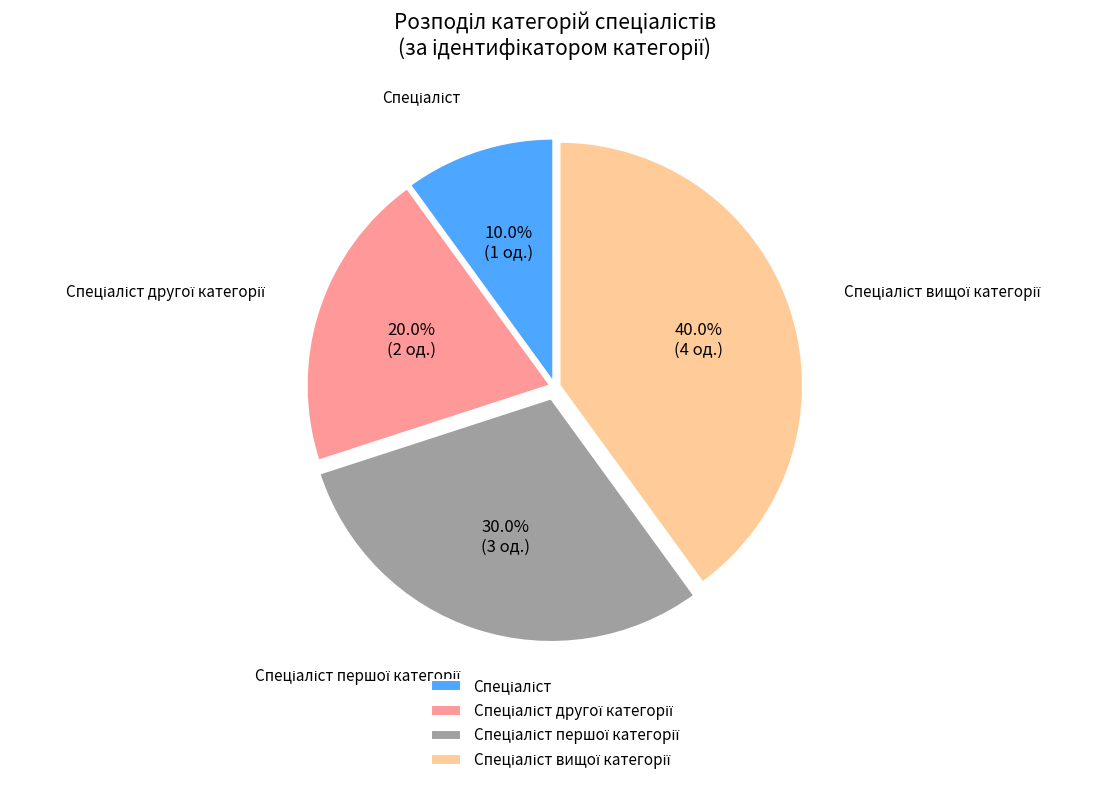

Is there any slice that represents more than half of the pie?

No